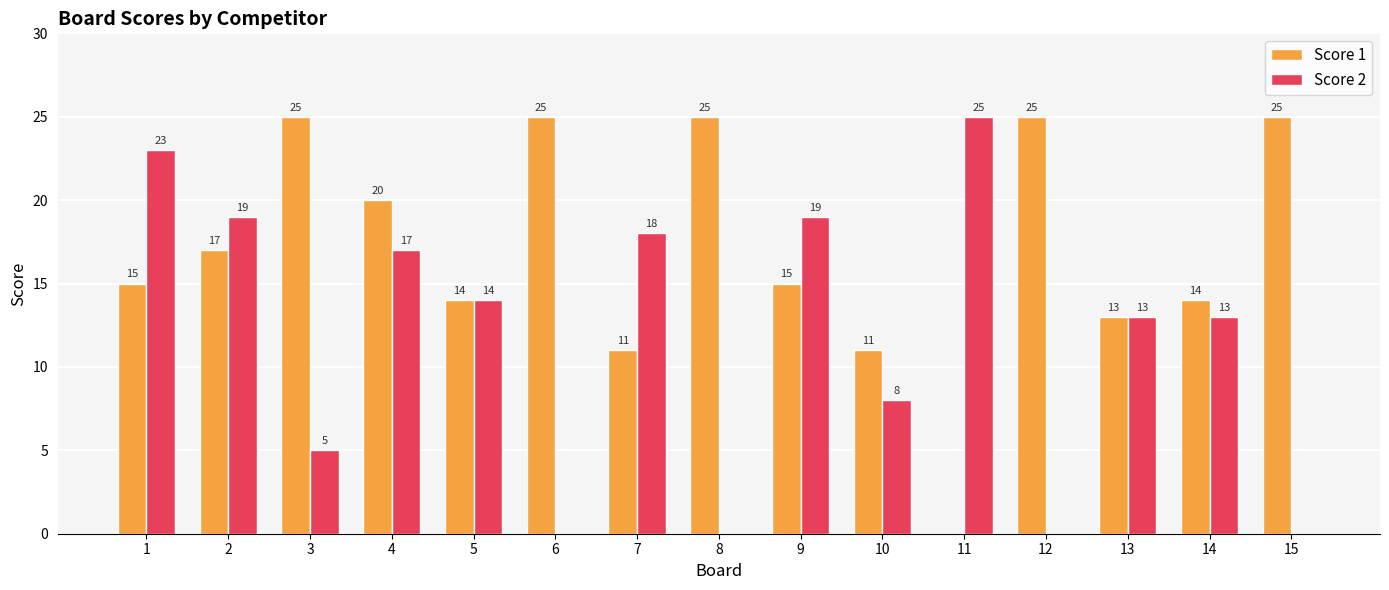

Reading left to right, list all the values displayed in this chart.

Score 1: 1=15	2=17	3=25	4=20	5=14	6=25	7=11	8=25	9=15	10=11	11=0	12=25	13=13	14=14	15=25
Score 2: 1=23	2=19	3=5	4=17	5=14	6=0	7=18	8=0	9=19	10=8	11=25	12=0	13=13	14=13	15=0